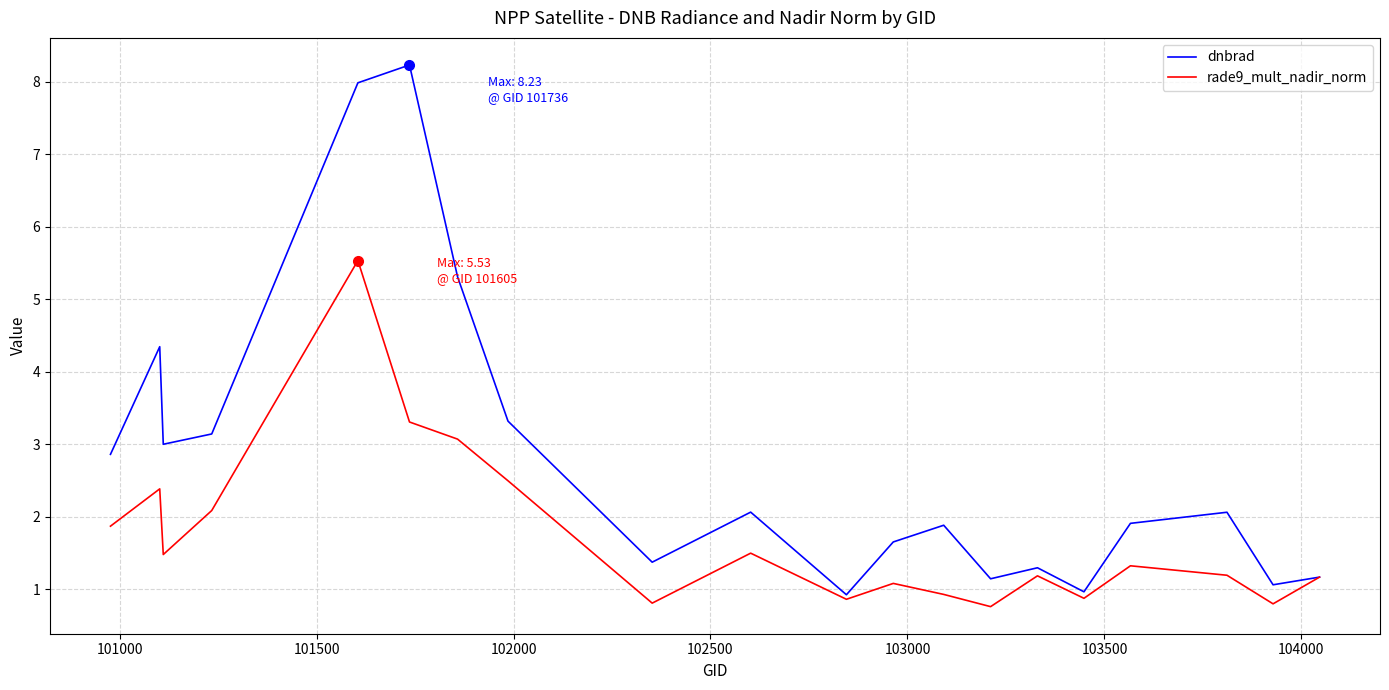

What is the greatest value displayed?

8.2